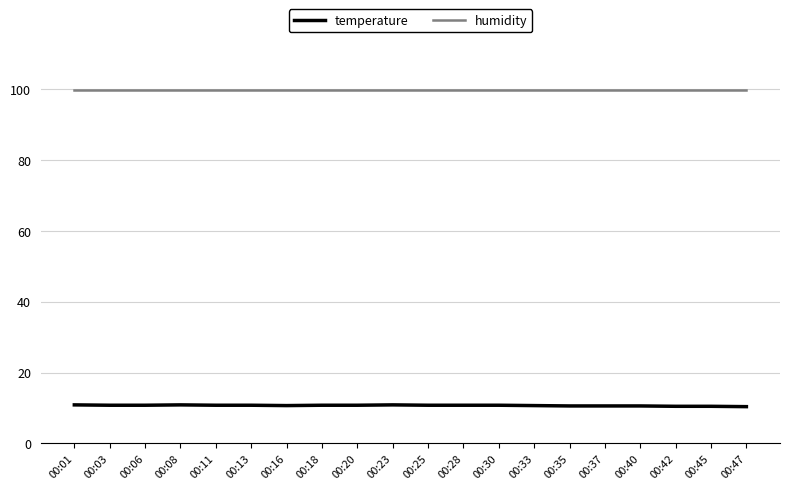

What are all the series names shown in the legend?

temperature, humidity